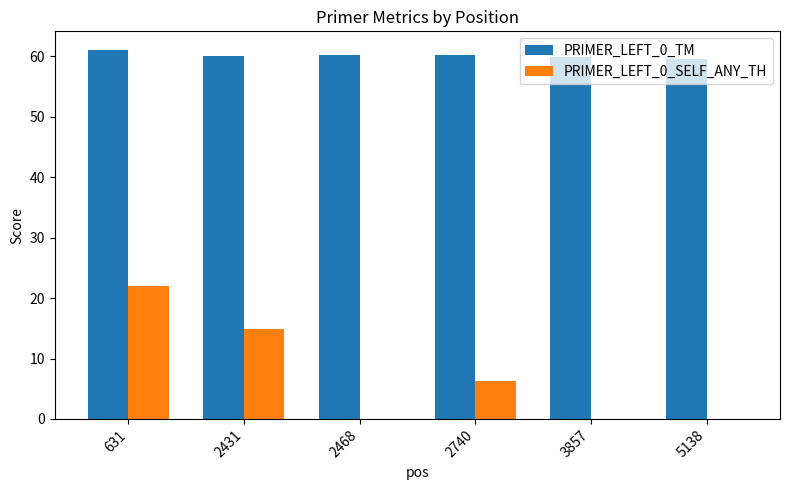

What is the average value of the PRIMER_LEFT_0_TM series?

60.1